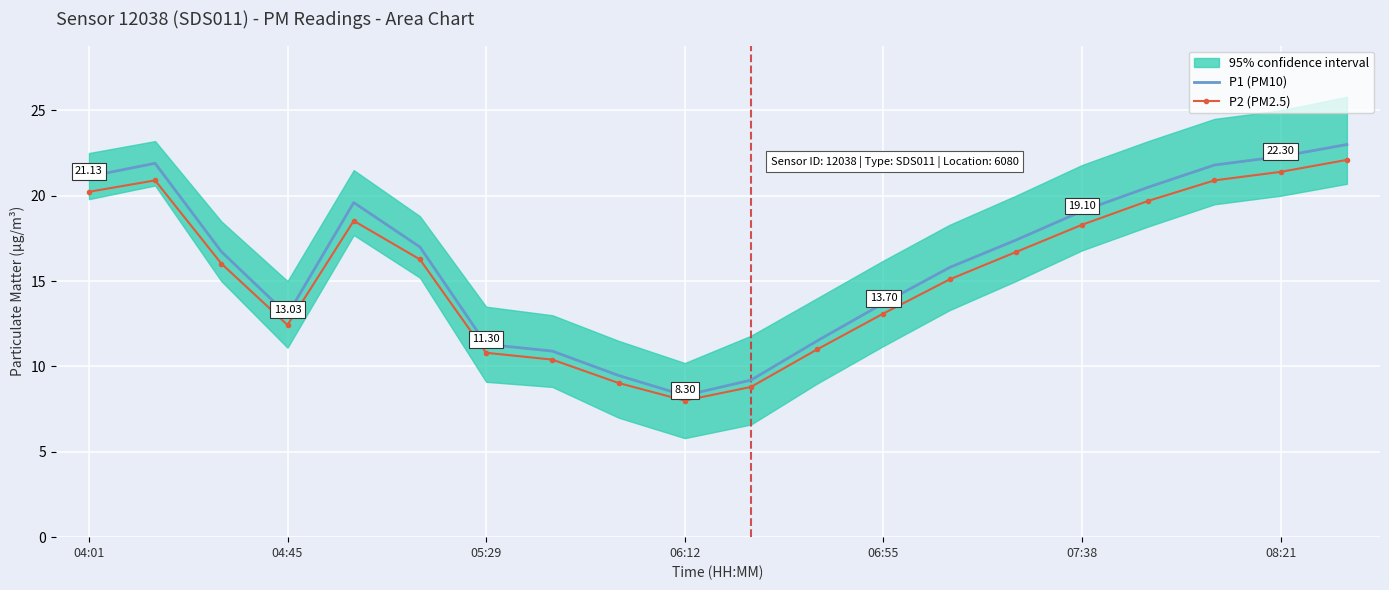

How many values in the P1 (PM10) series exceed 17?

9